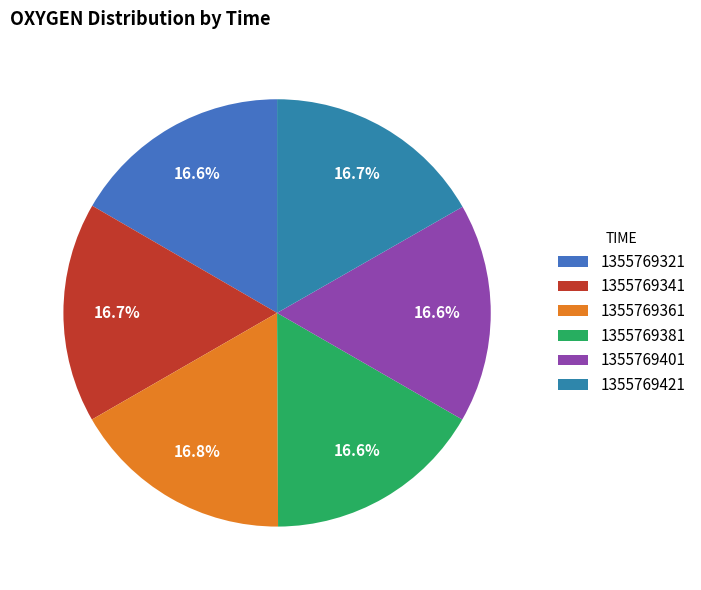

To the nearest percent, what portion does 1355769341 represent?

17%